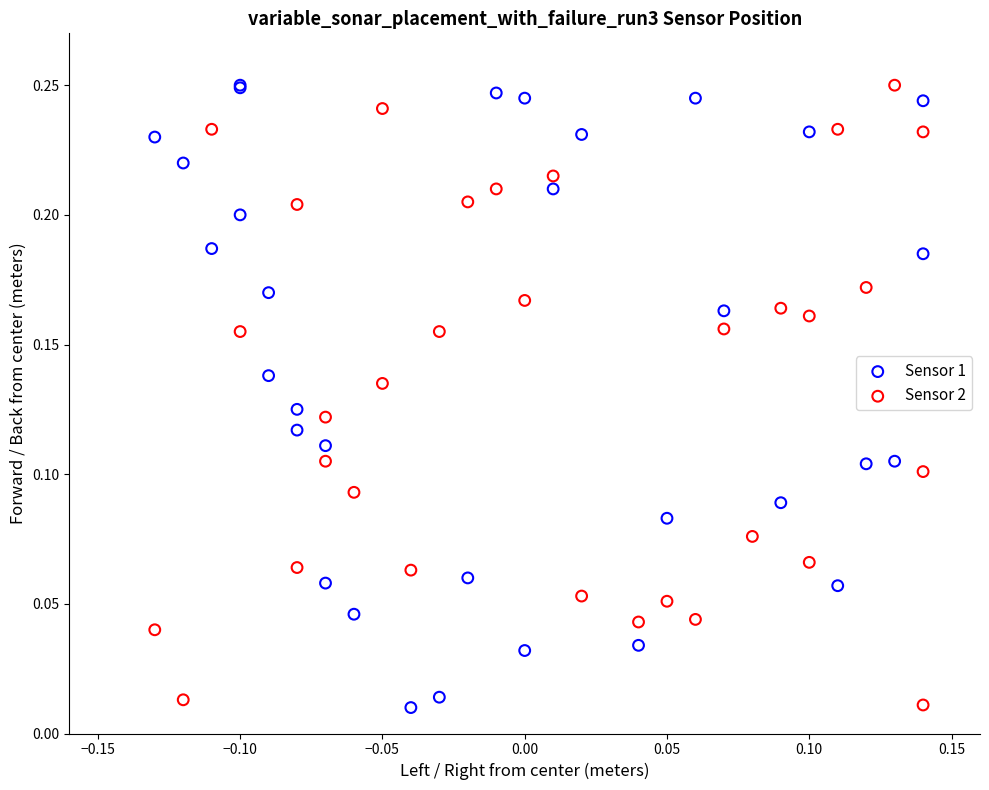

What are all the series names shown in the legend?

Sensor 1, Sensor 2